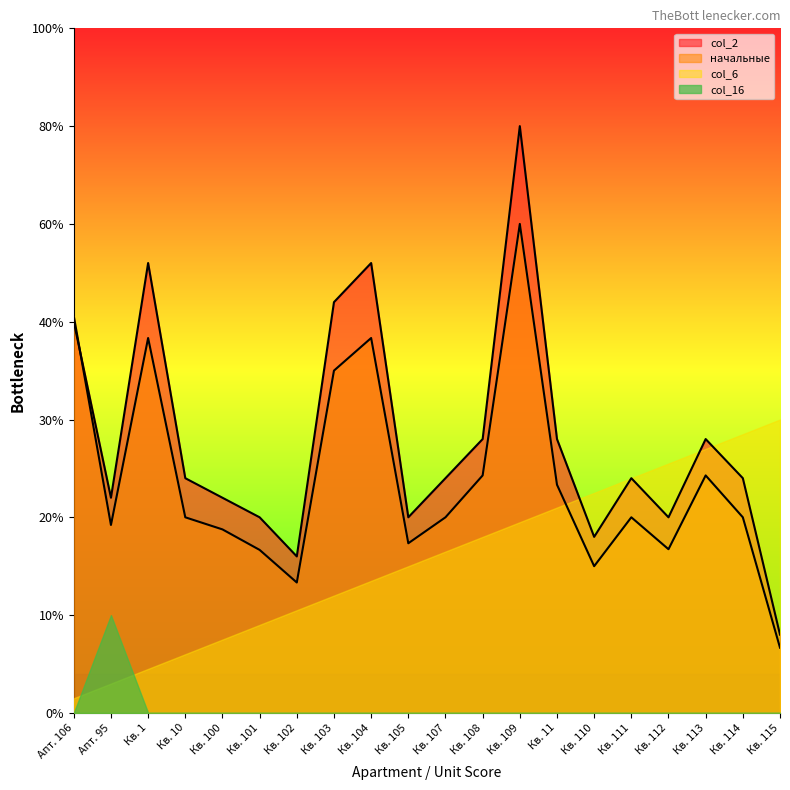

Which category has the highest value in the начальные series?

Кв. 109